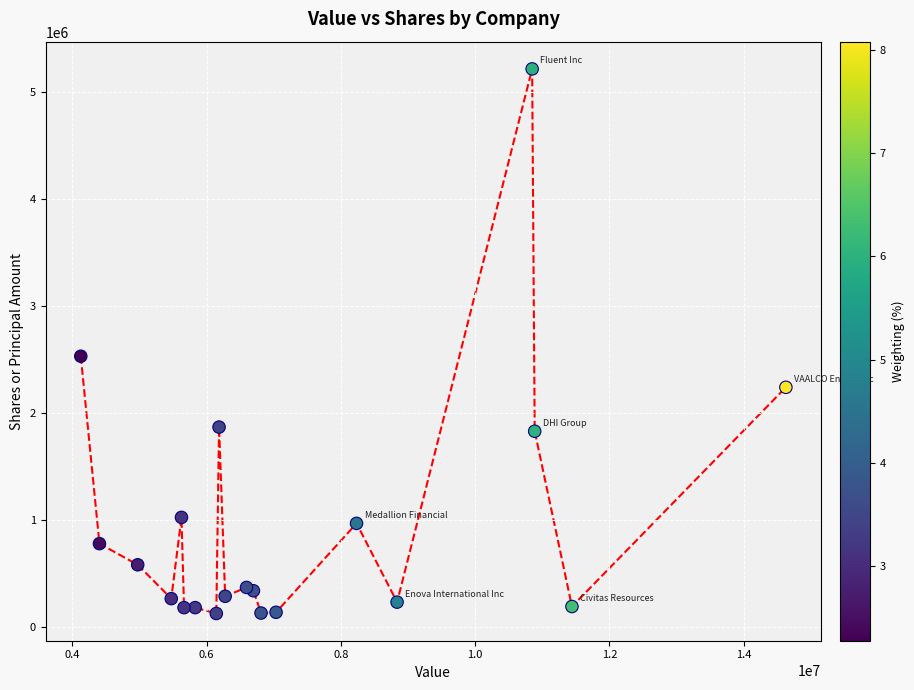

What Y value in the scatter plot is closest to 2671216?

2530680